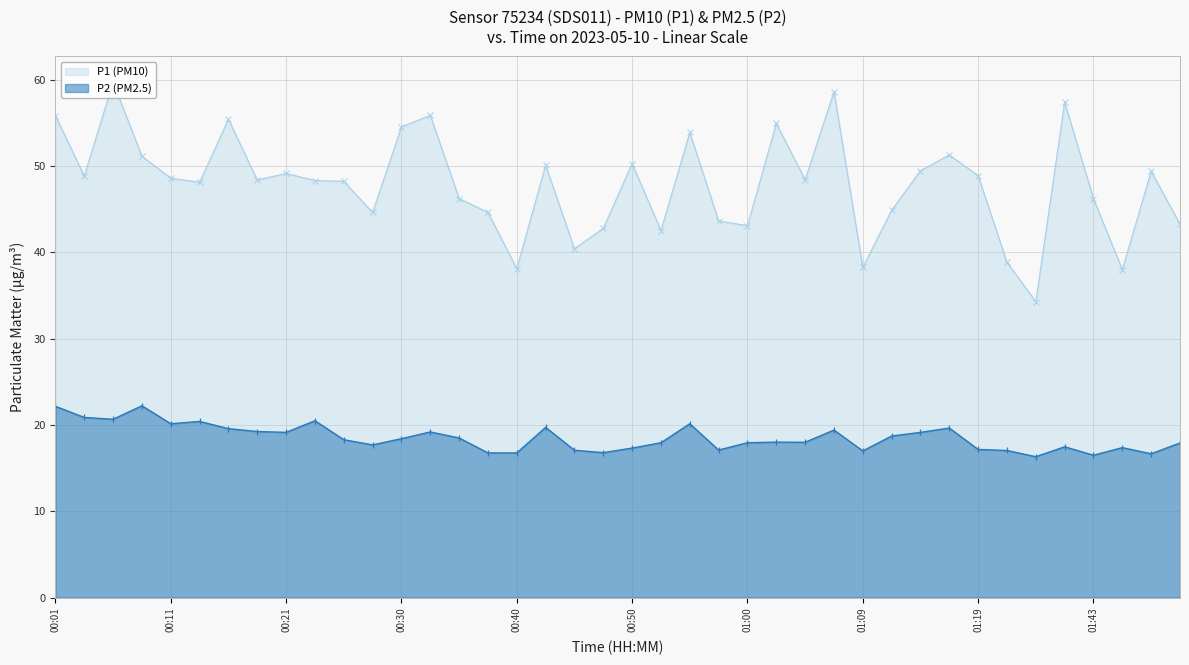

Reading left to right, what are all the values shown in this chart?

P1: 55.9	48.9	59.7	51.1	48.6	48.1	55.4	48.4	49.1	48.3	48.2	44.6	54.5	55.9	46.2	44.6	38.1	50.1	40.4	42.8	50.3	42.5	53.9	43.6	43.1	55.0	48.4	58.6	38.3	44.9	49.5	51.3	48.9	38.9	34.3	57.4	46.2	38.0	49.4	43.3
P2: 22.2	20.9	20.7	22.2	20.1	20.4	19.6	19.2	19.1	20.5	18.3	17.7	18.4	19.2	18.5	16.8	16.8	19.7	17.1	16.8	17.3	17.9	20.1	17.1	17.9	18.0	18.0	19.4	17.0	18.7	19.1	19.6	17.2	17.1	16.3	17.5	16.5	17.4	16.7	17.9